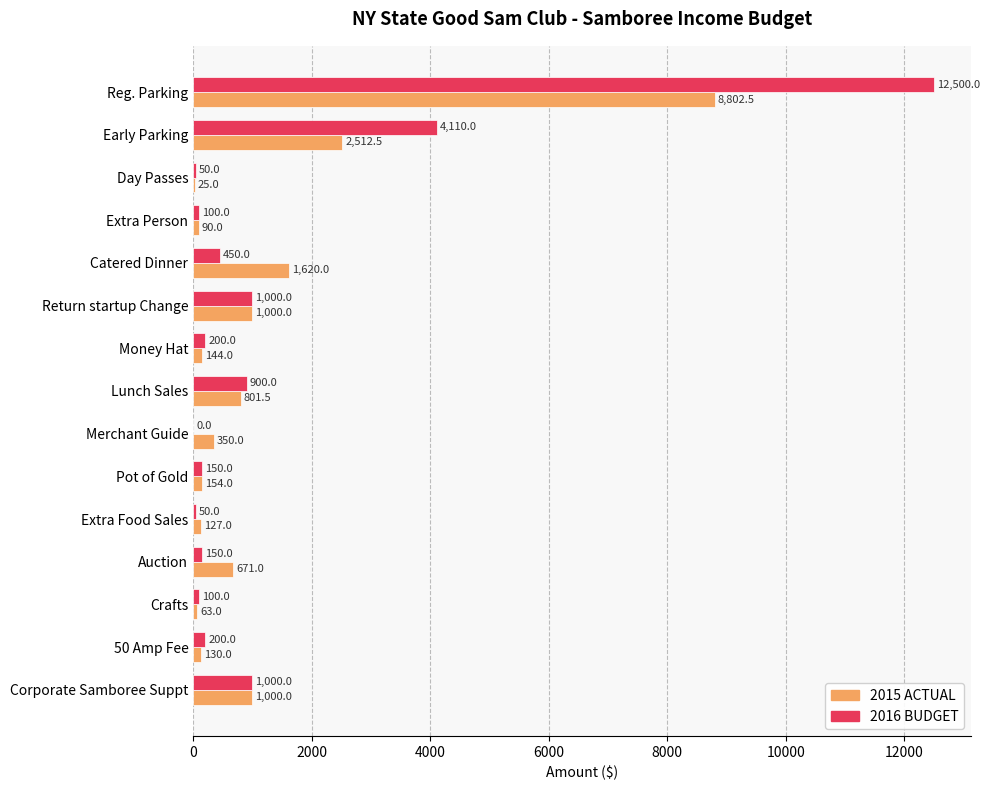

Where is 2016 BUDGET nearest to the value 6250?

Early Parking